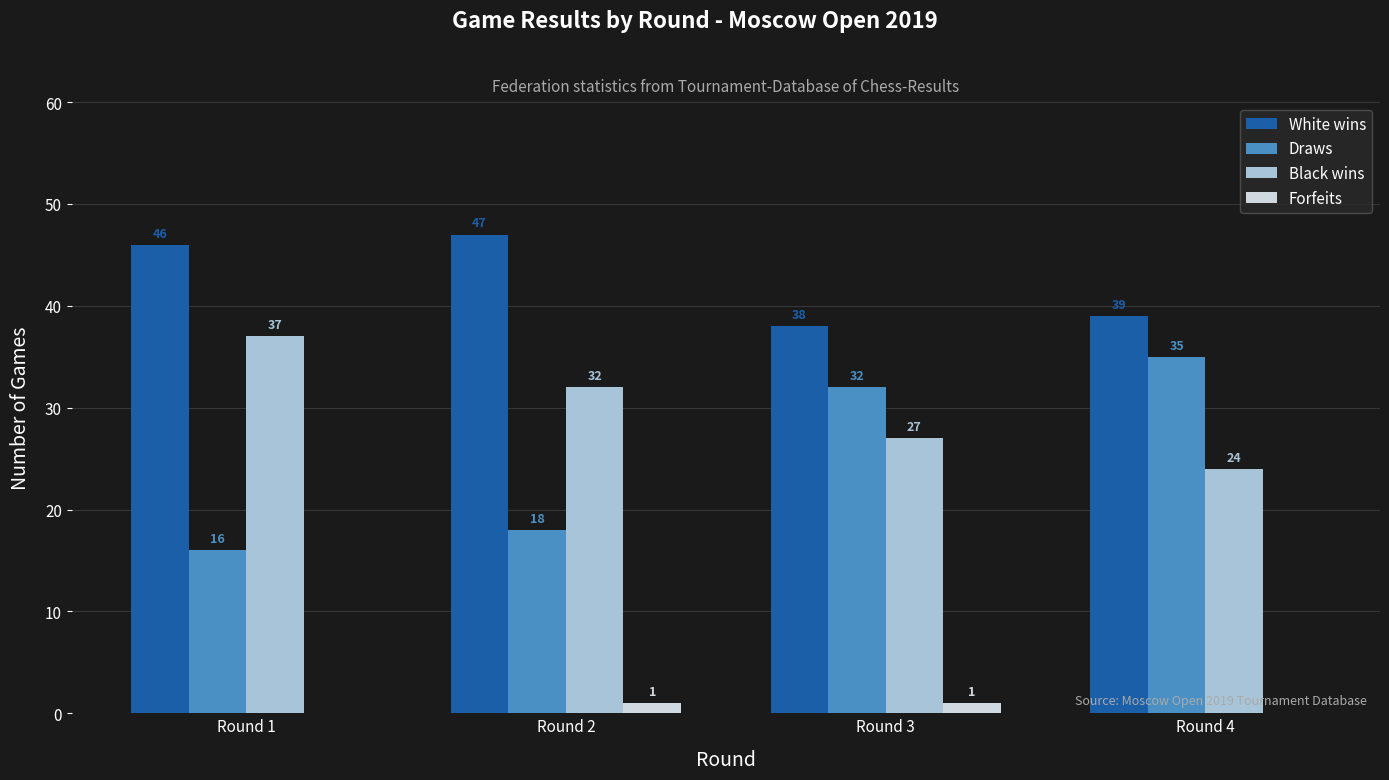

What is the maximum value shown in the chart?

47